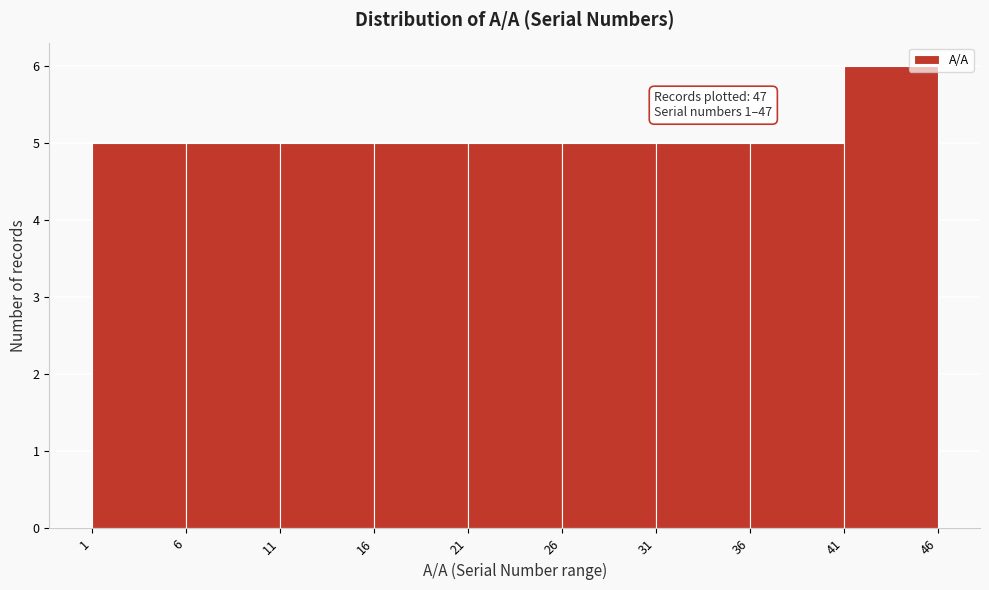

Which range on the x-axis has the tallest bar?

41 to 46